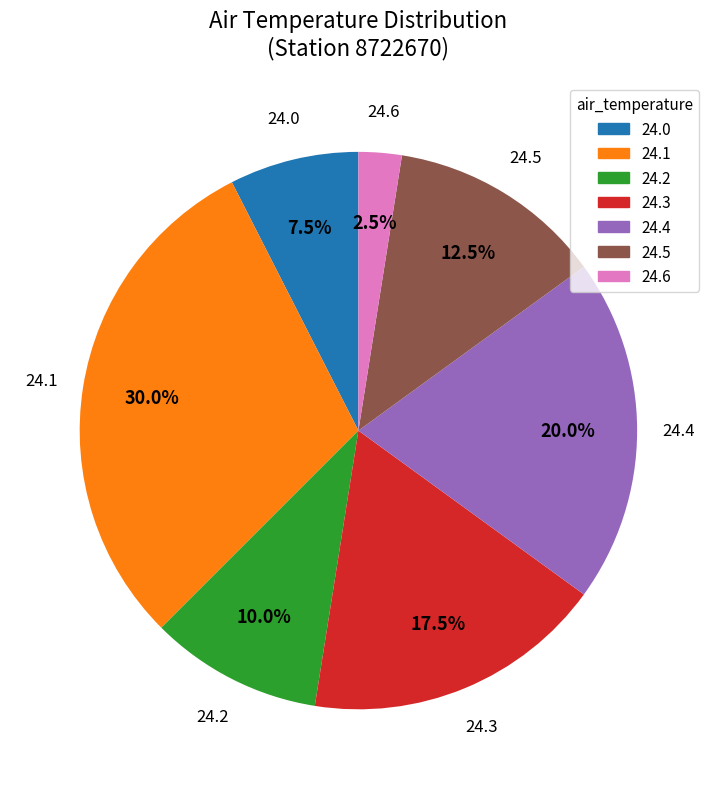

Is 24.1 the majority of the pie?

No